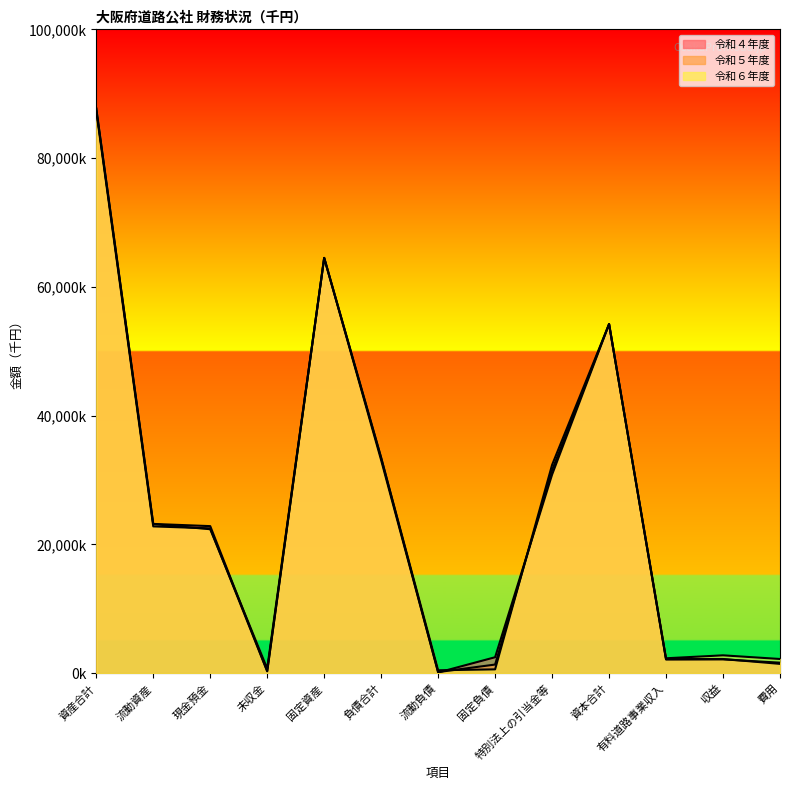

How many lines are shown in the chart?

3